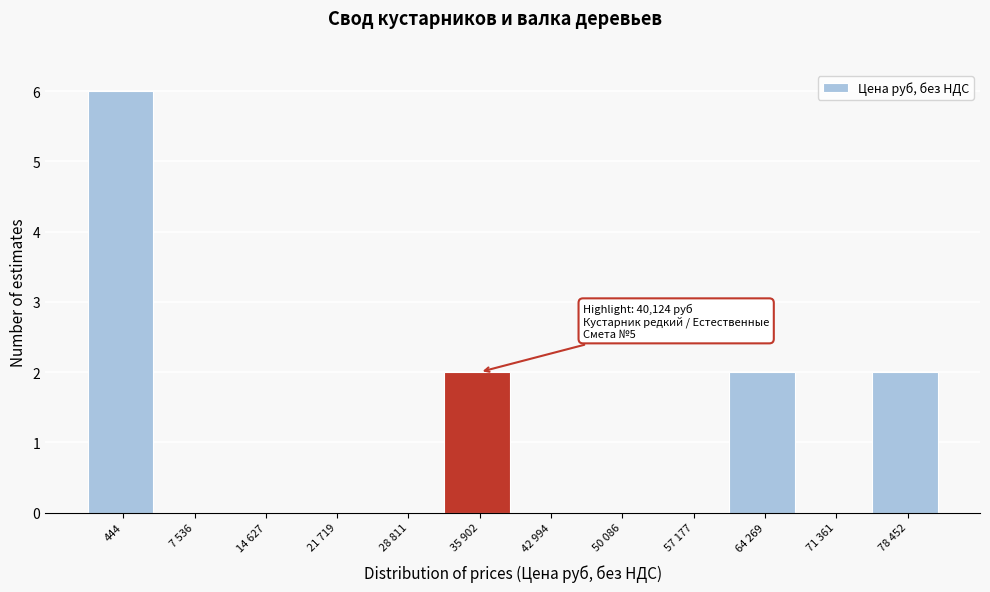

Reading left to right, what are all the values shown in this chart?

444=6	7 536=0	14 627=0	21 719=0	28 811=0	35 902=2	42 994=0	50 086=0	57 177=0	64 269=2	71 361=0	78 452=2